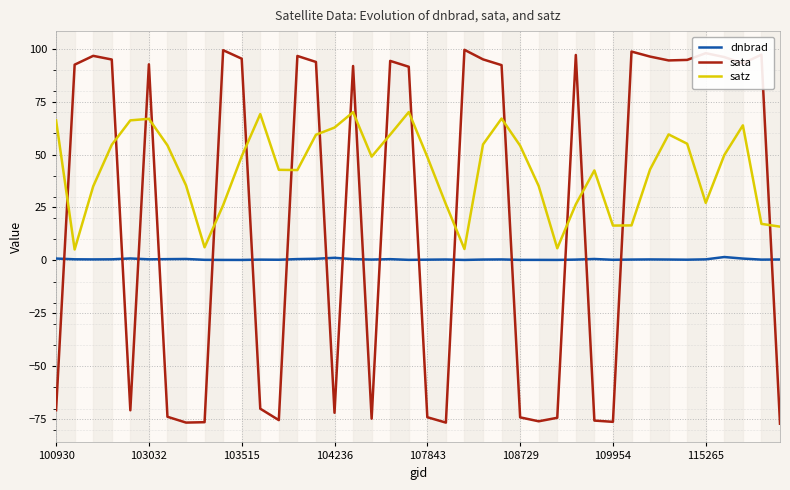

Rank the series by their average value, from highest to lowest.

satz, sata, dnbrad